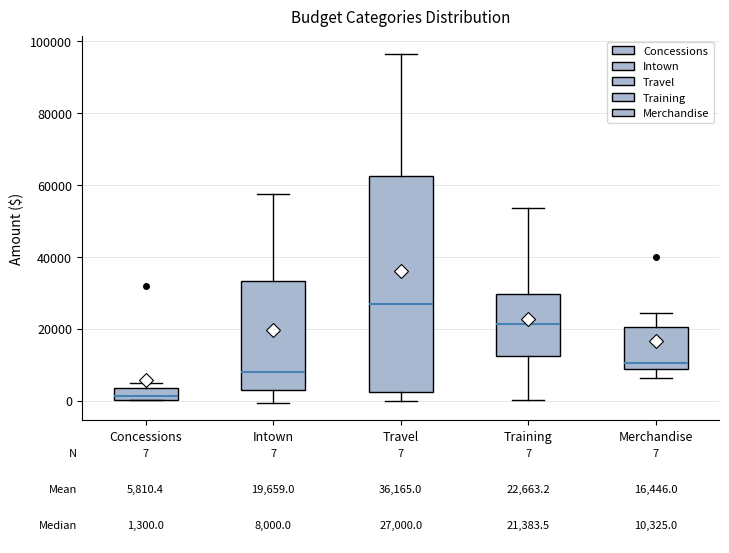

Which box's median line is the lowest?

Concessions